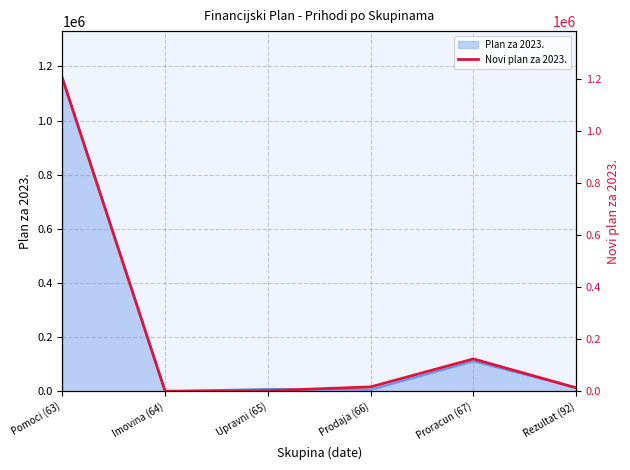

List the labels in order of value, largest first.

Pomoci (63), Proracun (67), Prodaja (66), Rezultat (92), Upravni (65), Imovina (64)